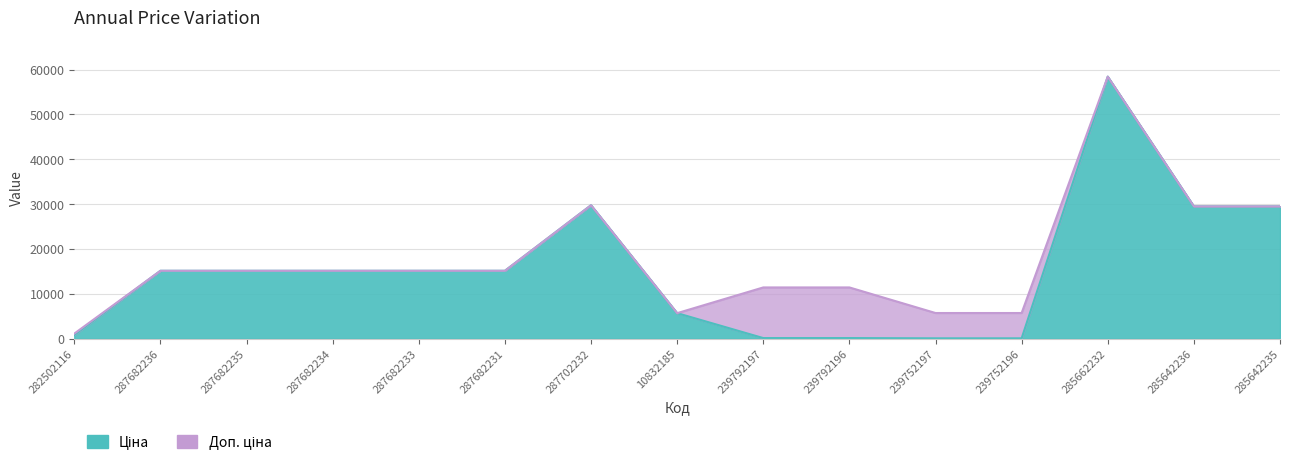

Which category has the lowest value across all series?

239752197